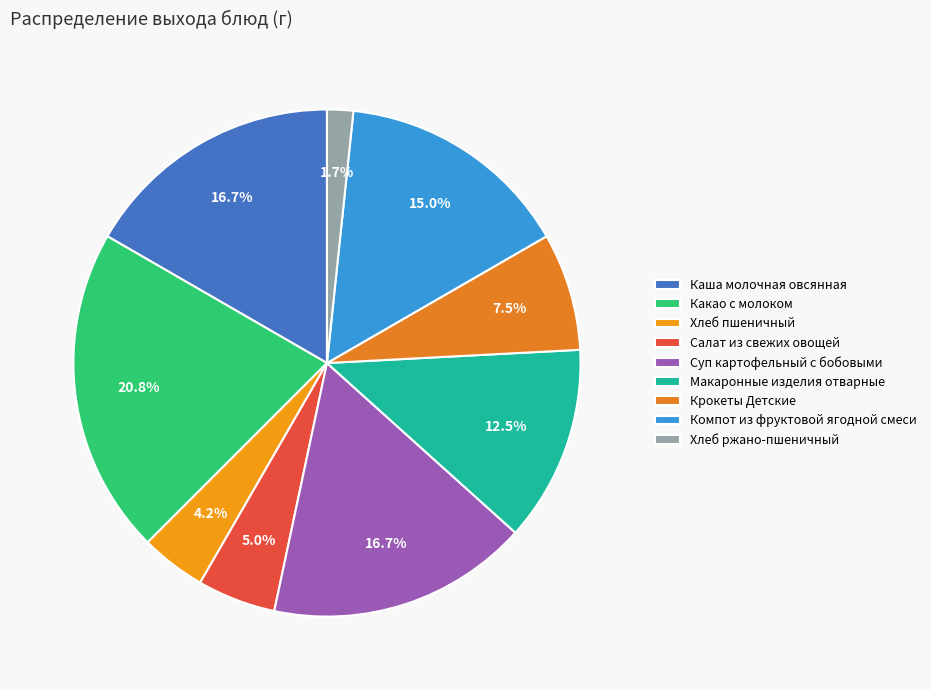

What is the largest slice in the pie chart?

Какао с молоком